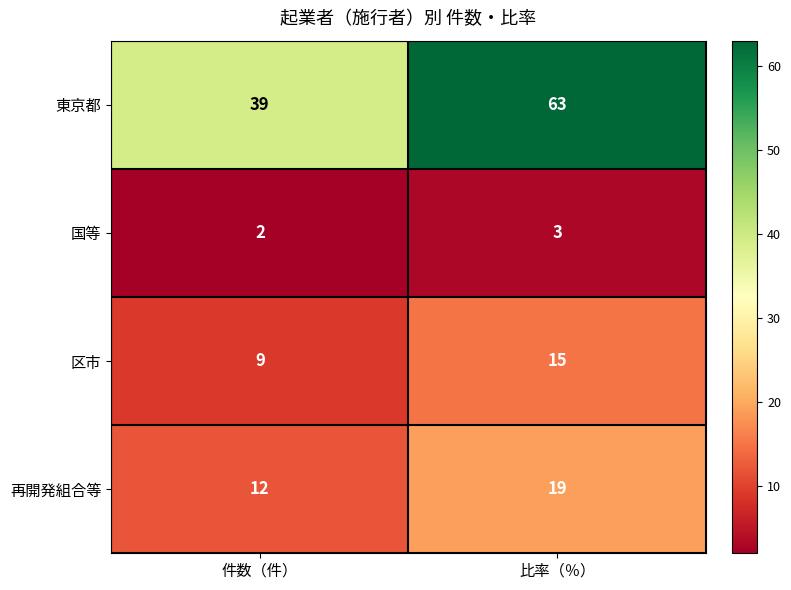

Reading left to right, what are all the values shown in this chart?

東京都: 件数（件）=39	比率（％）=63
国等: 件数（件）=2	比率（％）=3
区市: 件数（件）=9	比率（％）=15
再開発組合等: 件数（件）=12	比率（％）=19